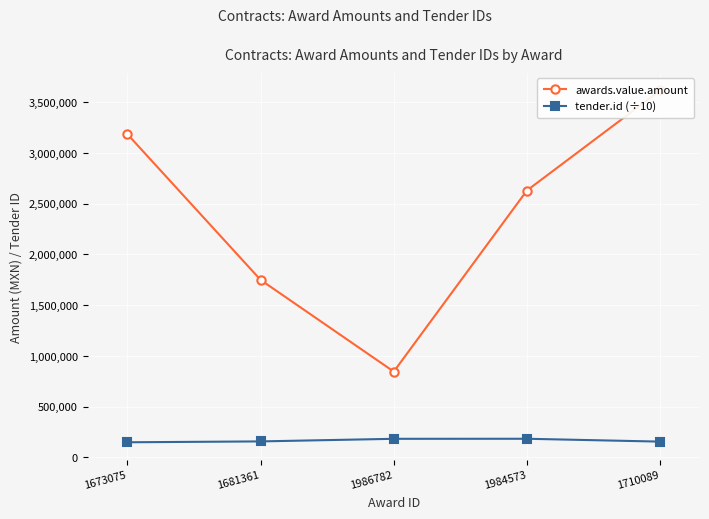

Between 1710089 and 1681361, which is larger?

1710089